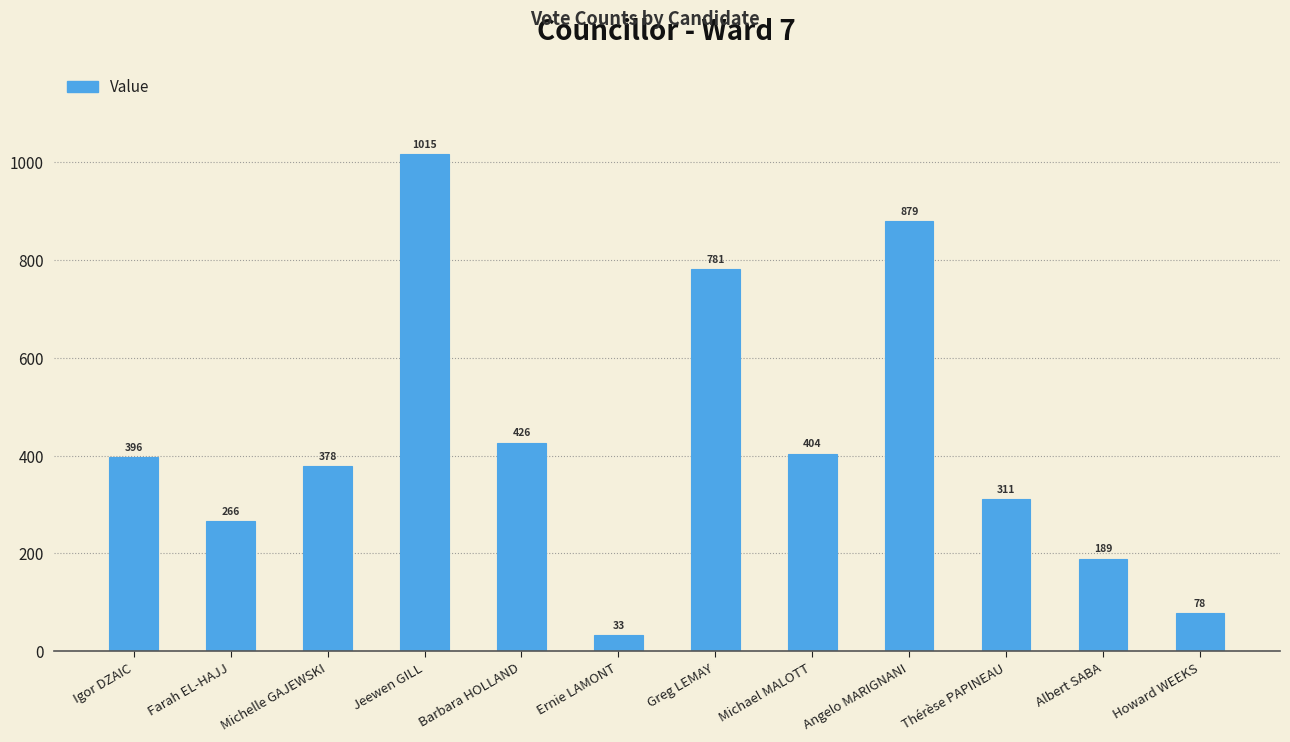

Which label corresponds to the largest value in the chart?

Jeewen GILL